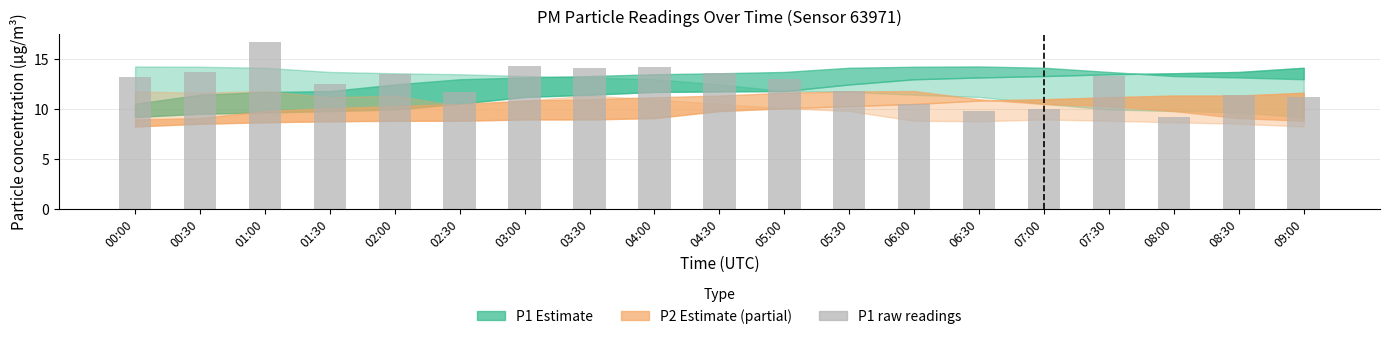

Does the chart contain any negative values?

No